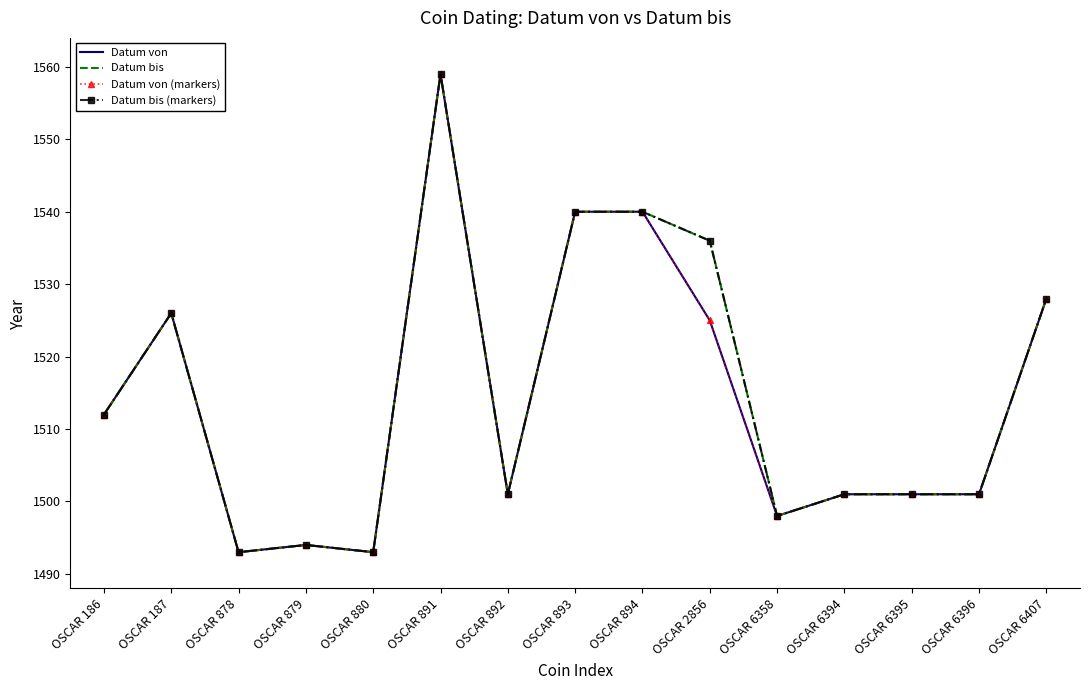

Where is the first local minimum for Datum bis (markers)?

OSCAR 878